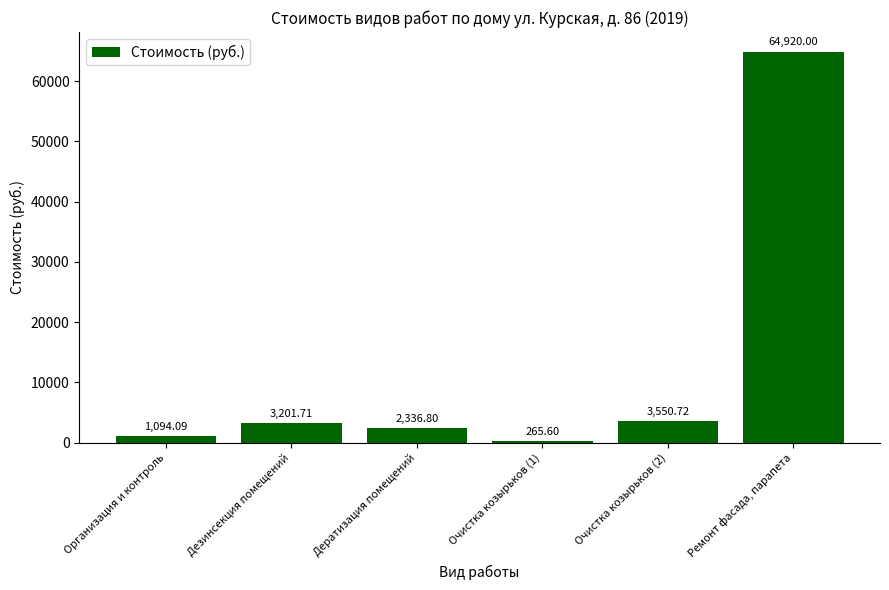

Does the chart contain any negative values?

No